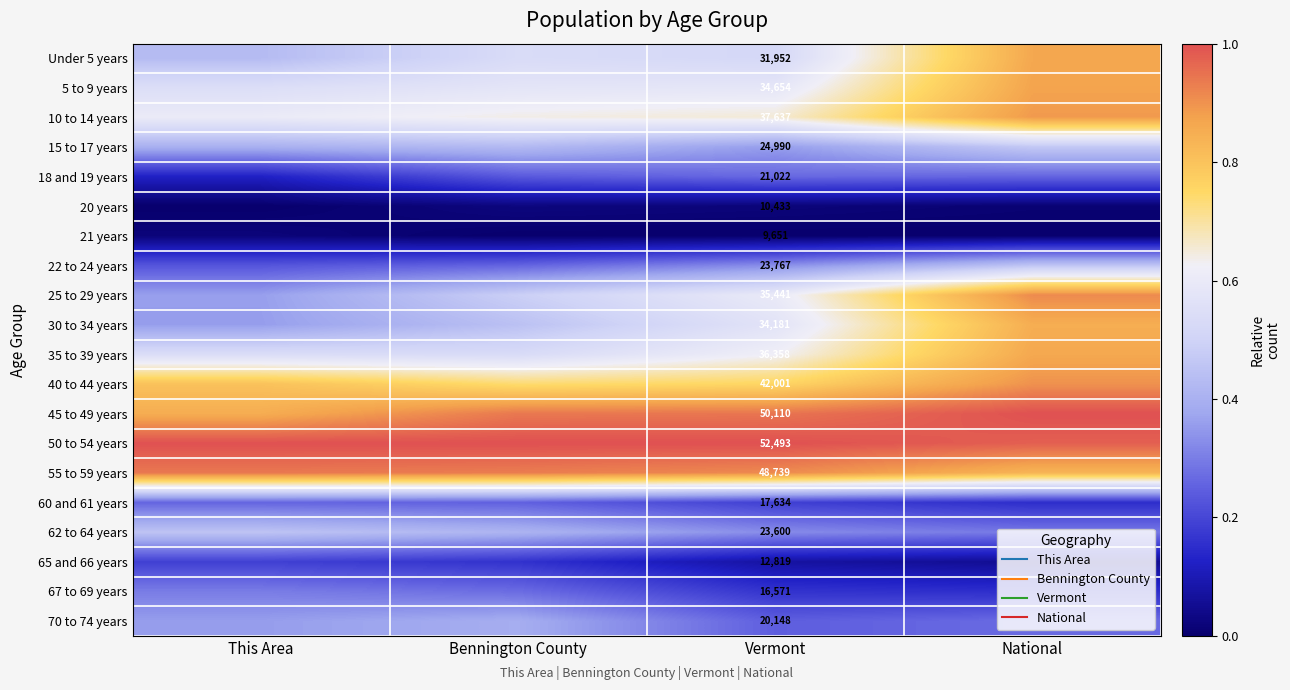

How many data points does each series have?

4